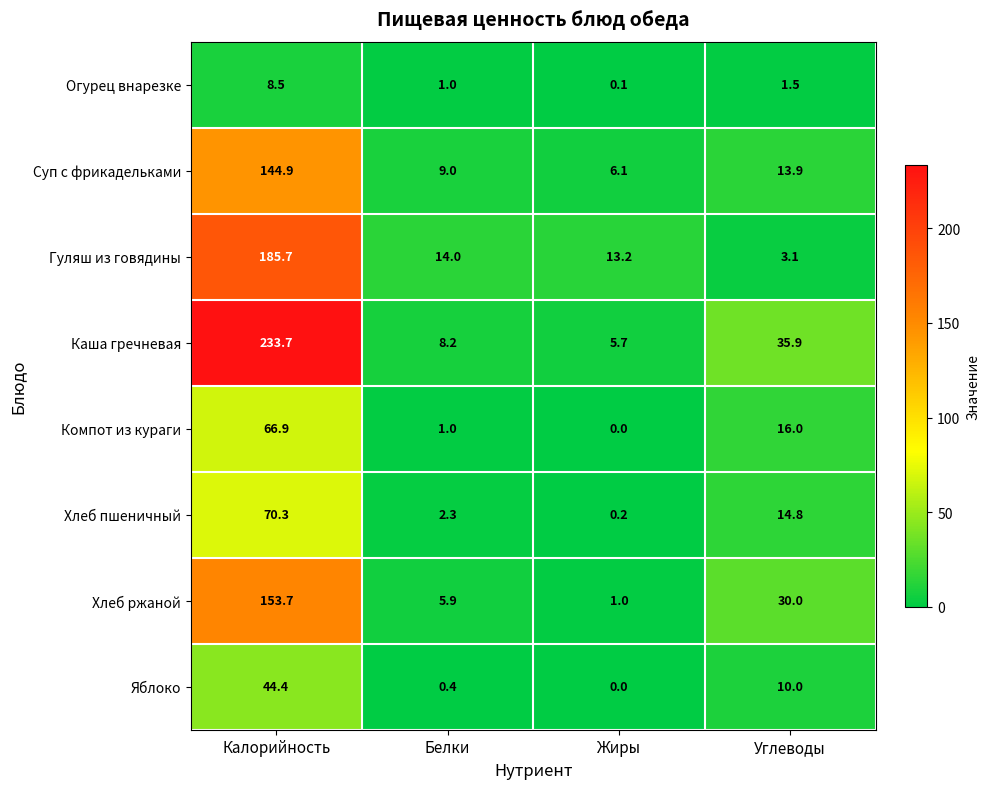

Rank the categories by Каша гречневая value from lowest to highest.

Жиры, Белки, Углеводы, Калорийность